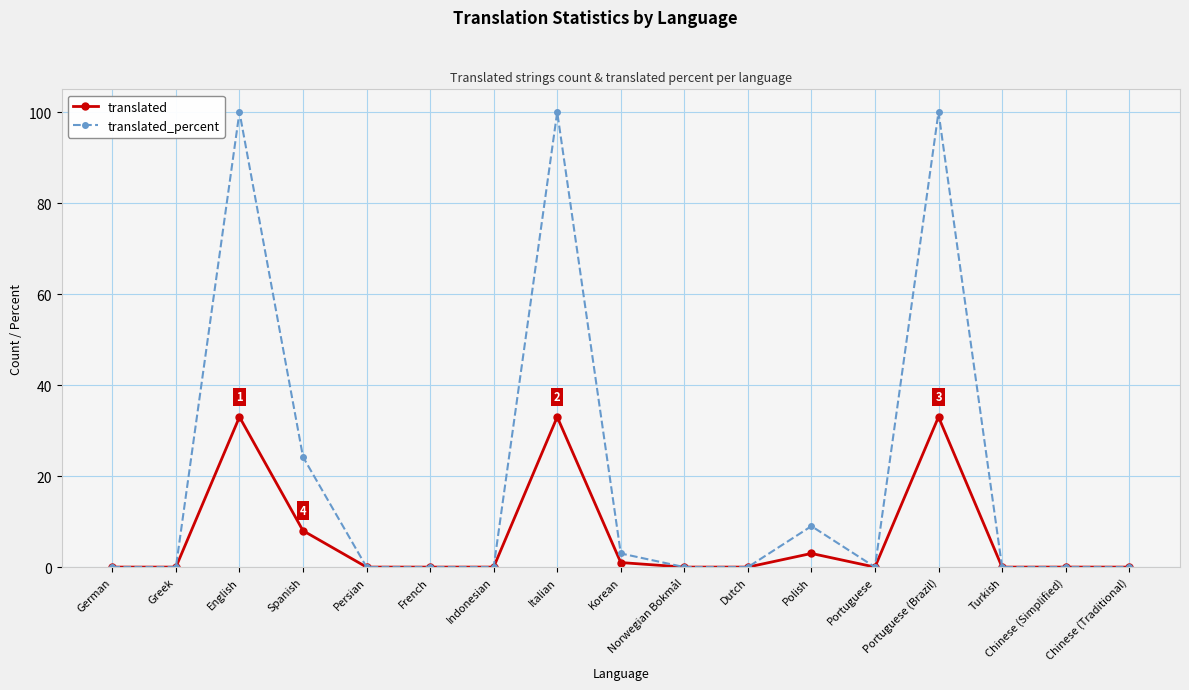

Reading left to right, transcribe all the data shown in this chart.

translated: German=0.0	Greek=0.0	English=33.0	Spanish=8.0	Persian=0.0	French=0.0	Indonesian=0.0	Italian=33.0	Korean=1.0	Norwegian Bokmål=0.0	Dutch=0.0	Polish=3.0	Portuguese=0.0	Portuguese (Brazil)=33.0	Turkish=0.0	Chinese (Simplified)=0.0	Chinese (Traditional)=0.0
translated_percent: German=0.0	Greek=0.0	English=100.0	Spanish=24.2	Persian=0.0	French=0.0	Indonesian=0.0	Italian=100.0	Korean=3.0	Norwegian Bokmål=0.0	Dutch=0.0	Polish=9.0	Portuguese=0.0	Portuguese (Brazil)=100.0	Turkish=0.0	Chinese (Simplified)=0.0	Chinese (Traditional)=0.0